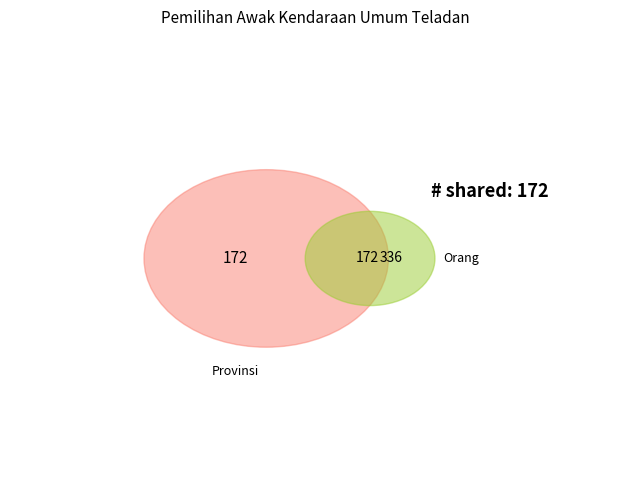

Rank the series by their average value, from lowest to highest.

Provinsi, Orang